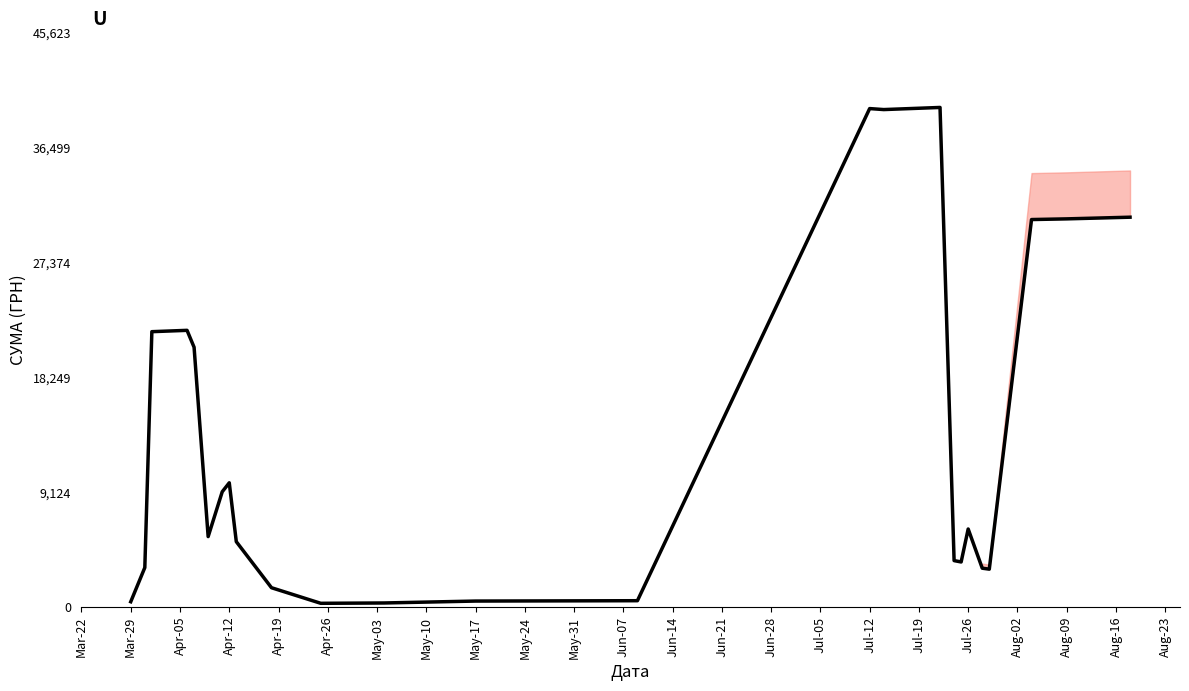

What is the difference between the maximum and minimum values?

39401.1